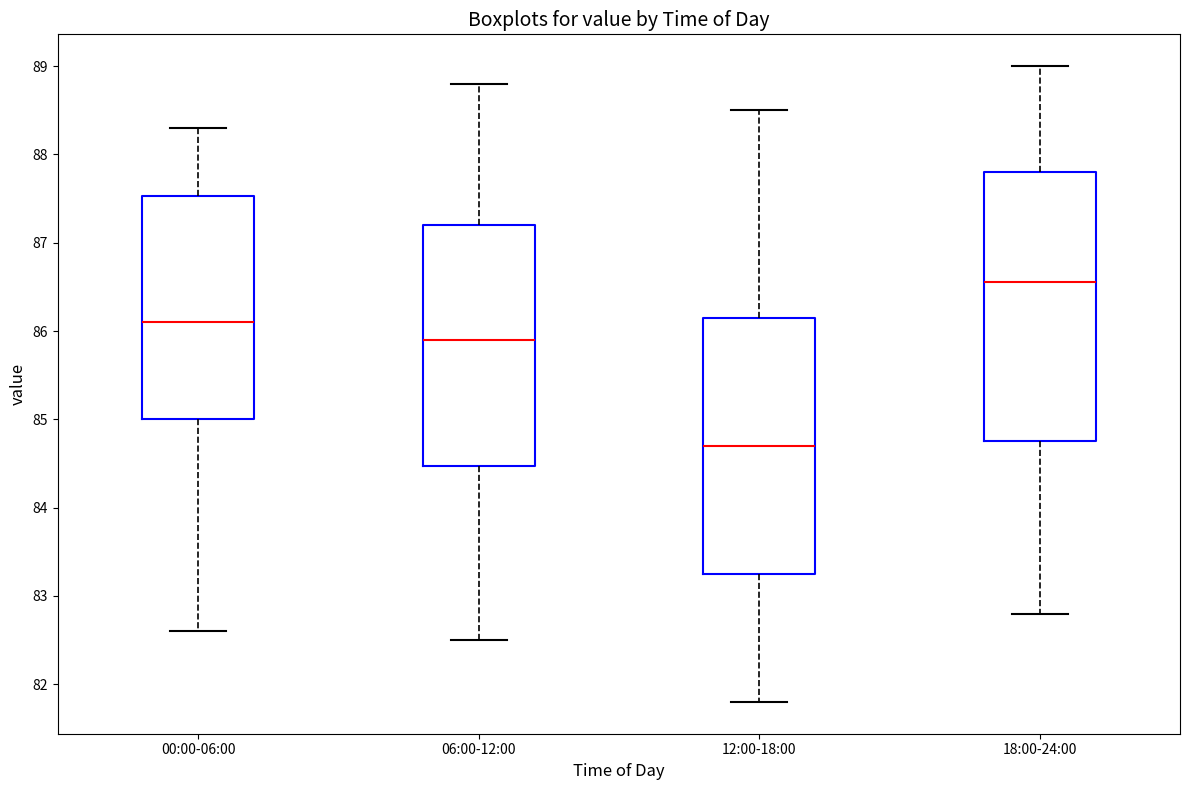

Reading left to right, transcribe this box plot: for each box, give where its median line is, the range the box spans, and where its two whiskers end, as read against the y-axis. The values are not printed on the chart, so give them approximately, as read against the axis.

00:00-06:00: median 86.1, box 85.0 to 87.5, whiskers 82.6 to 88.3
06:00-12:00: median 85.9, box 84.5 to 87.2, whiskers 82.5 to 88.8
12:00-18:00: median 84.7, box 83.3 to 86.2, whiskers 81.8 to 88.5
18:00-24:00: median 86.6, box 84.8 to 87.8, whiskers 82.8 to 89.0